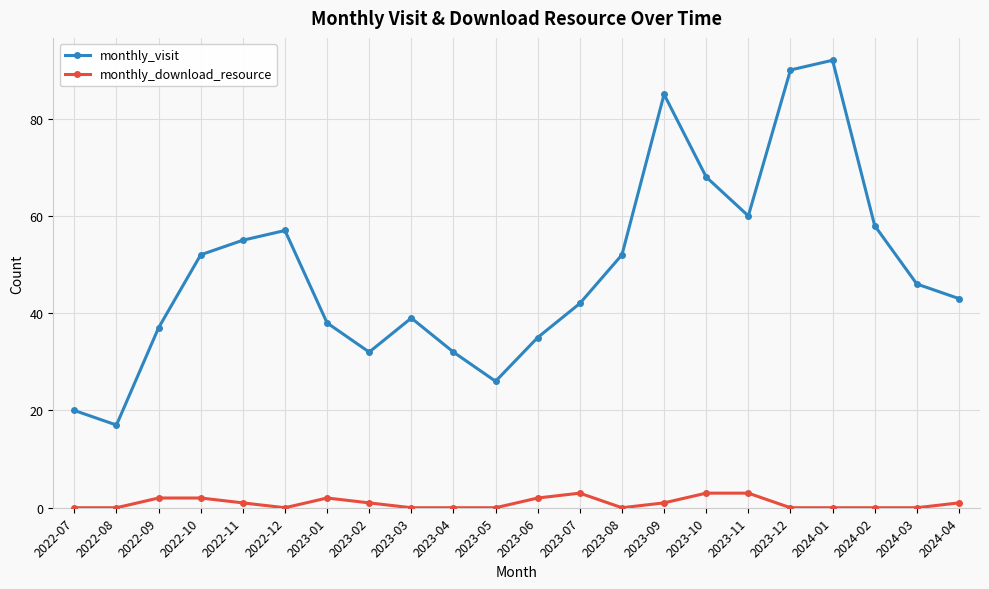

Between 2023-02 and 2023-08, which series saw the biggest shift?

monthly_visit